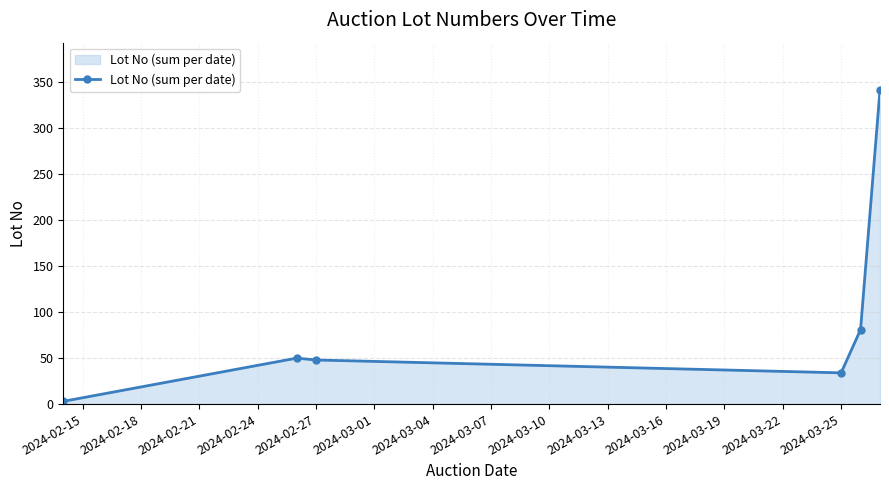

What is the maximum value shown in the chart?

342